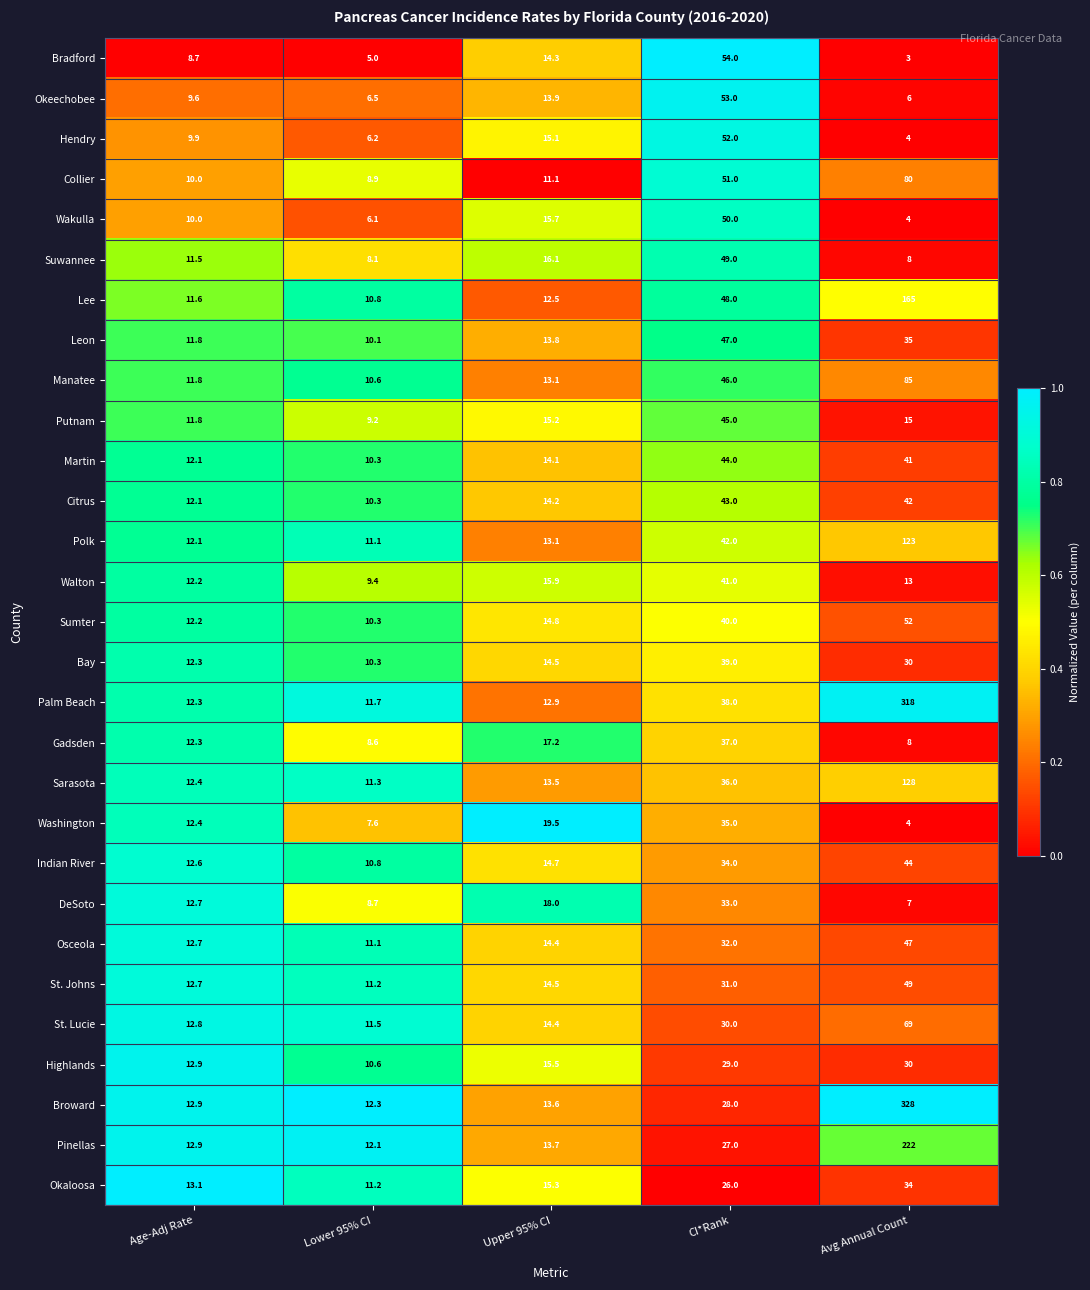

Which series has the largest range (max minus min)?

Broward